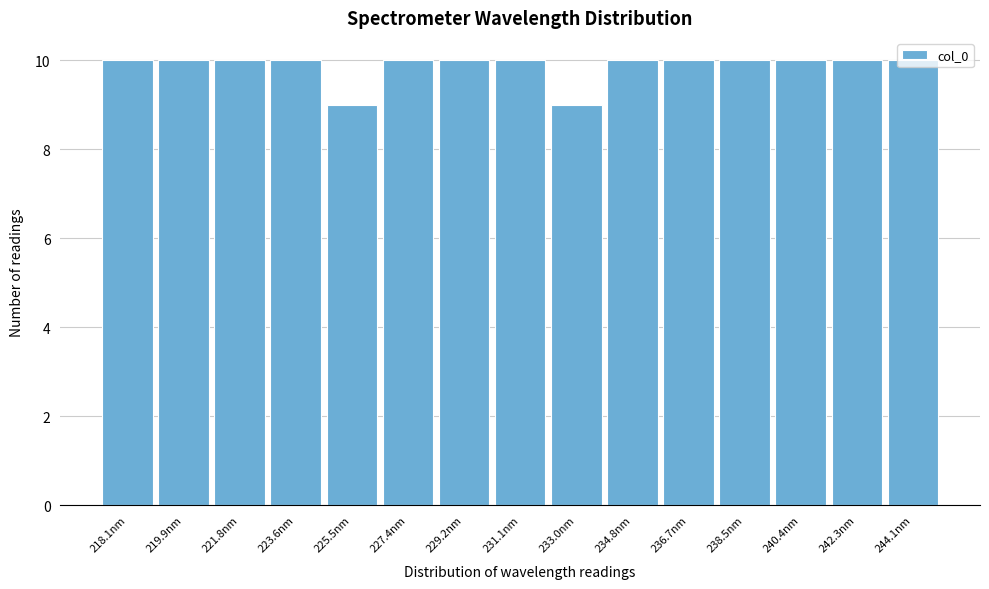

What is the ratio of the value at 240.4nm to the value at 242.3nm?

1.0